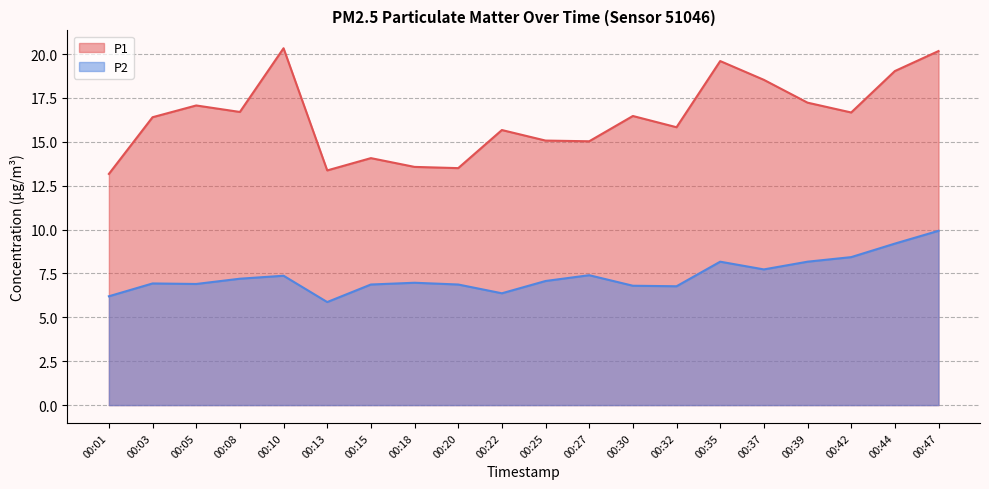

Which series has the largest range (max minus min)?

P1